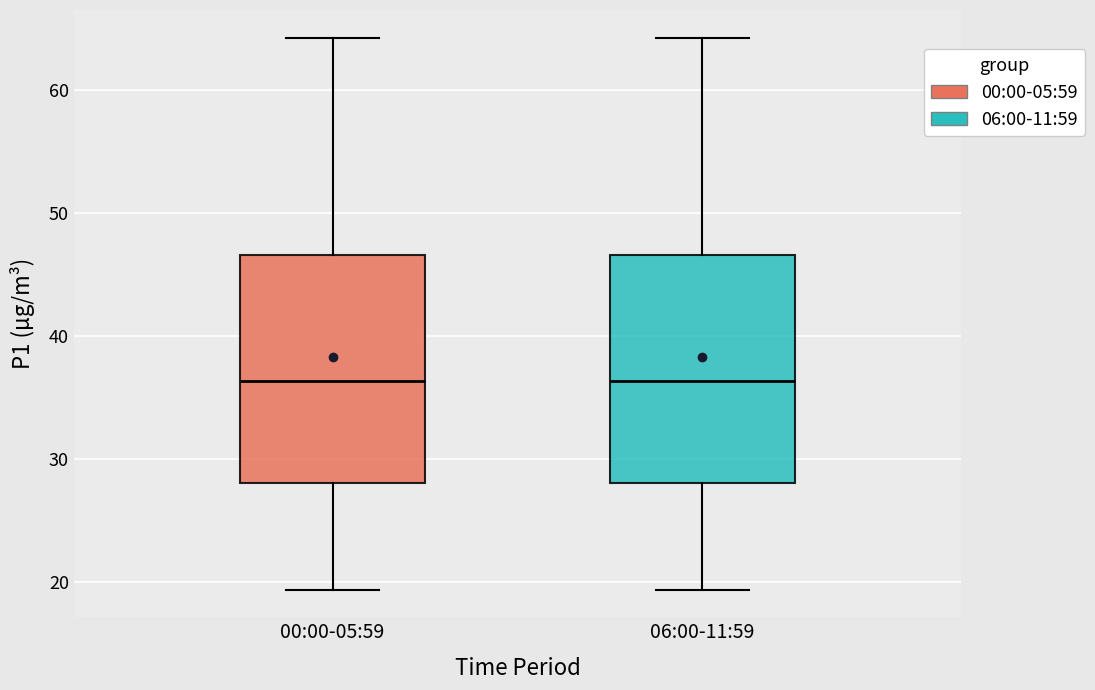

Reading left to right, read every box against the y-axis: the position of its median line, the range the box covers, and the ends of its whiskers. The values are not printed on the chart, so give them approximately, as read against the axis.

00:00-05:59: median 36, box 28 to 47, whiskers 19 to 64
06:00-11:59: median 36, box 28 to 47, whiskers 19 to 64